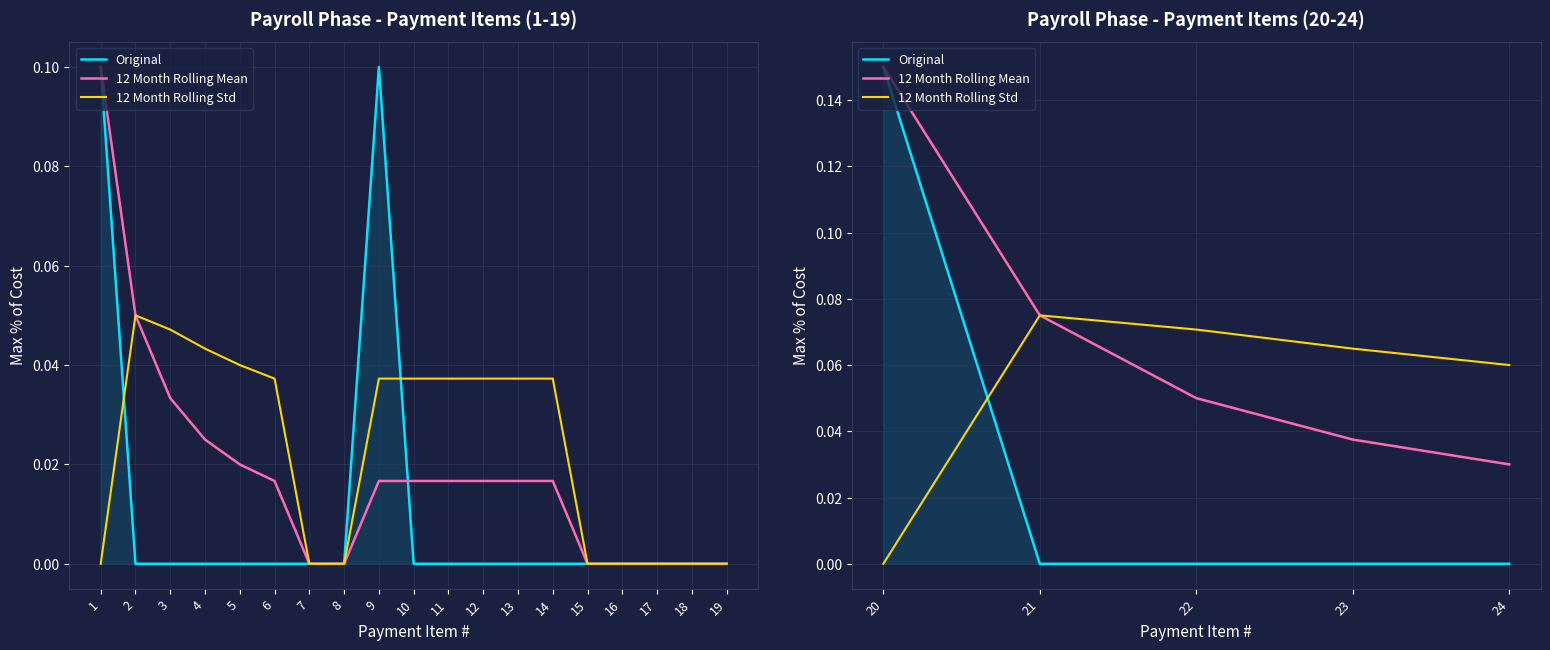

What is the sum of the 12 Month Rolling Mean values at 22 and 24?

0.1